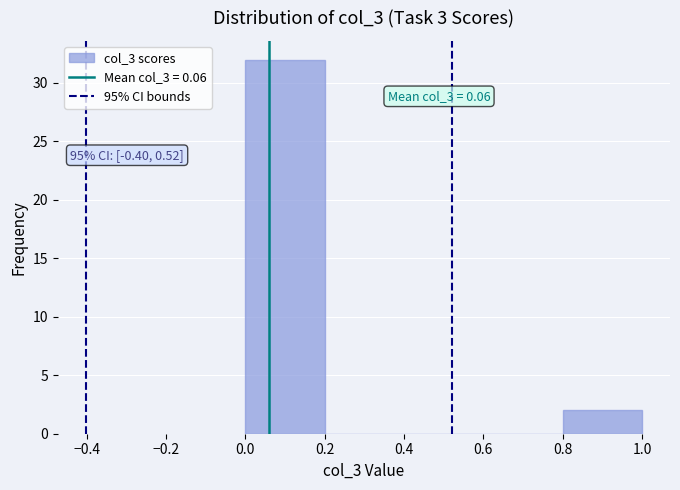

Which range on the x-axis has the tallest bar?

0.0 to 0.2